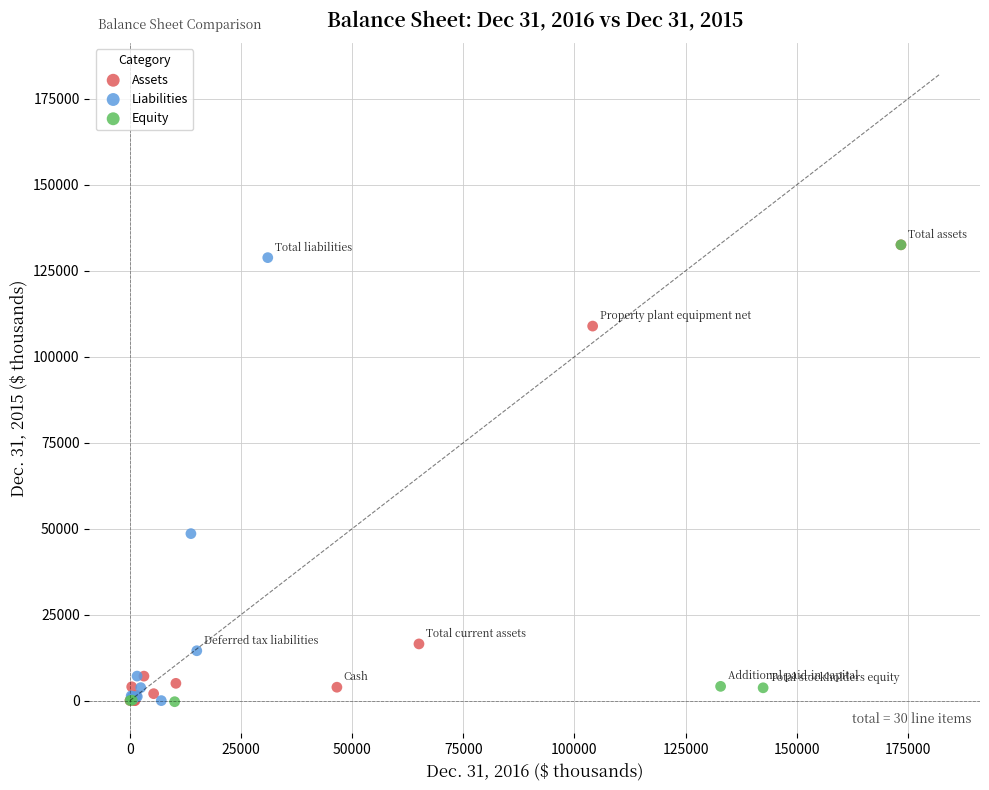

What are all the series names shown in the legend?

Assets, Liabilities, Equity